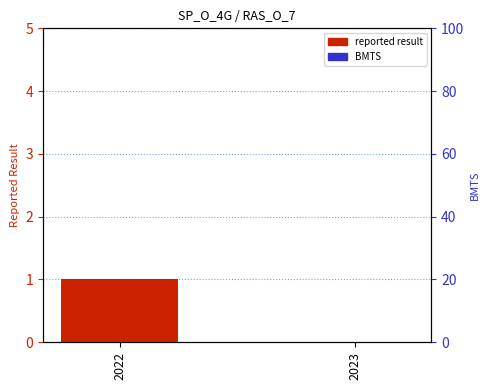

Rank the series by their maximum value, from highest to lowest.

reported result, BMTS